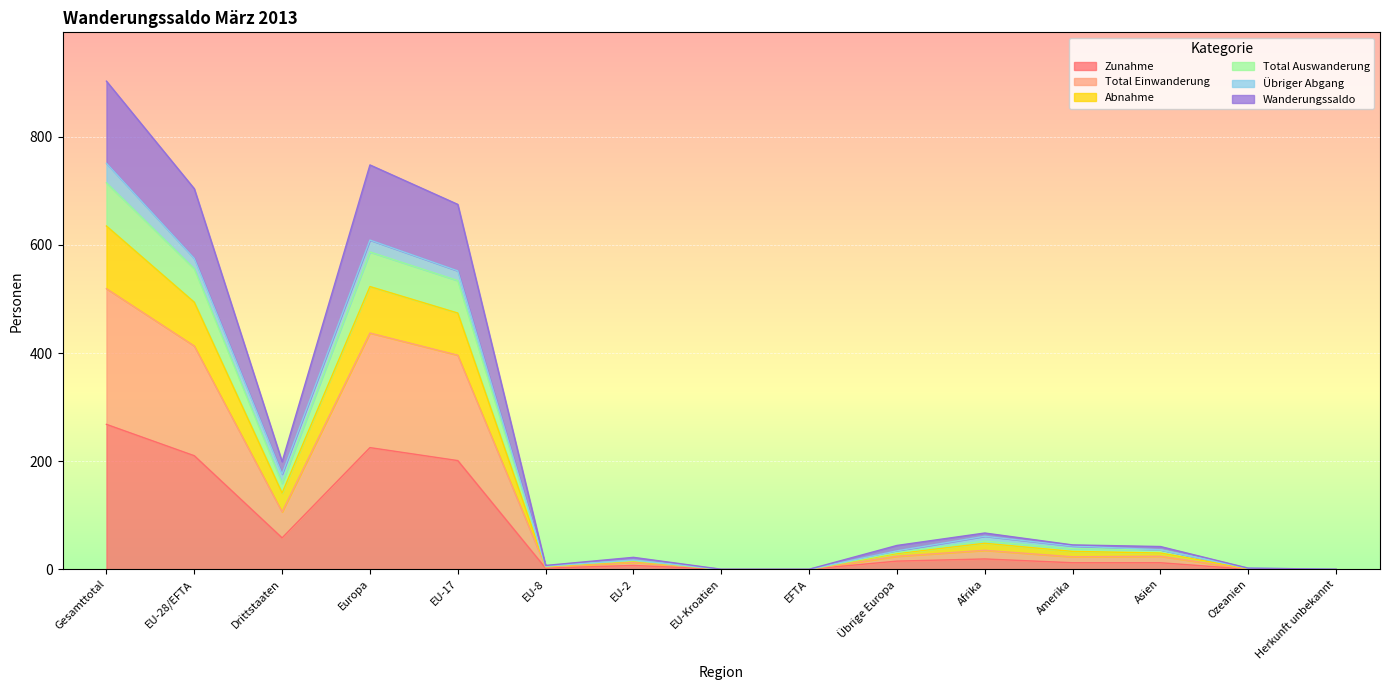

At which label does Total Einwanderung first exceed 24?

Gesamttotal